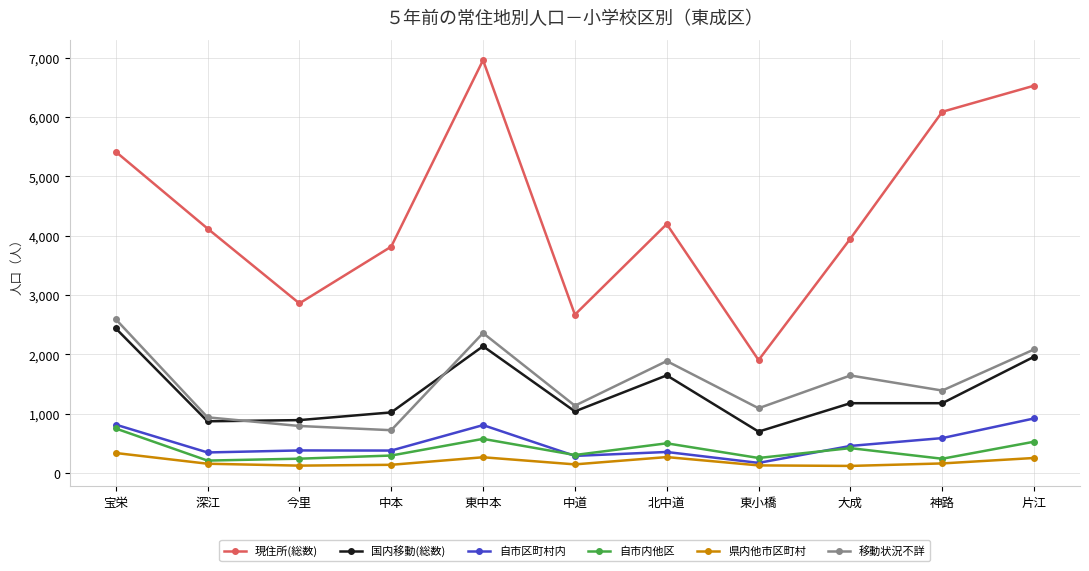

Rank the series at 今里 from highest to lowest value.

現住所(総数), 国内移動(総数), 移動状況不詳, 自市区町村内, 自市内他区, 県内他市区町村